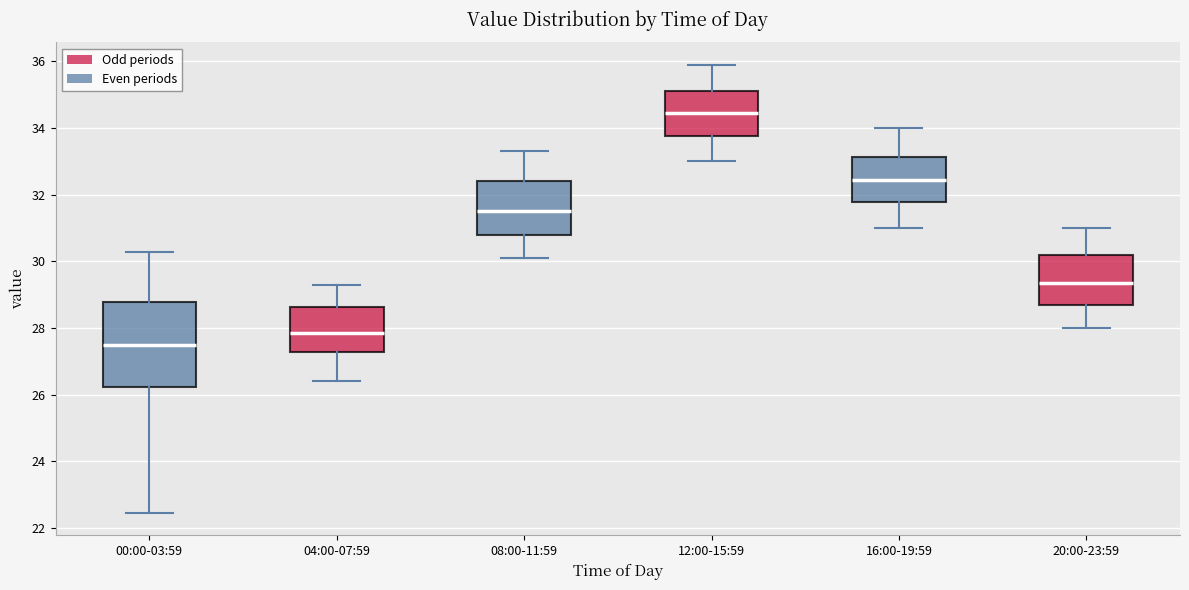

Where does the median line of the box for 00:00-03:59 sit on the y-axis? The values are not printed on the chart, so give them approximately, as read against the axis.

27.4